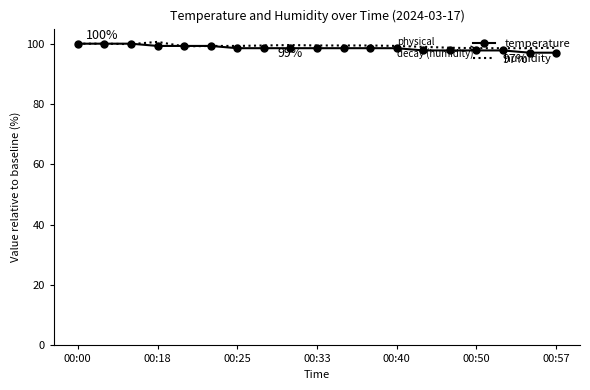

What is the lowest value of the humidity series?

98.5